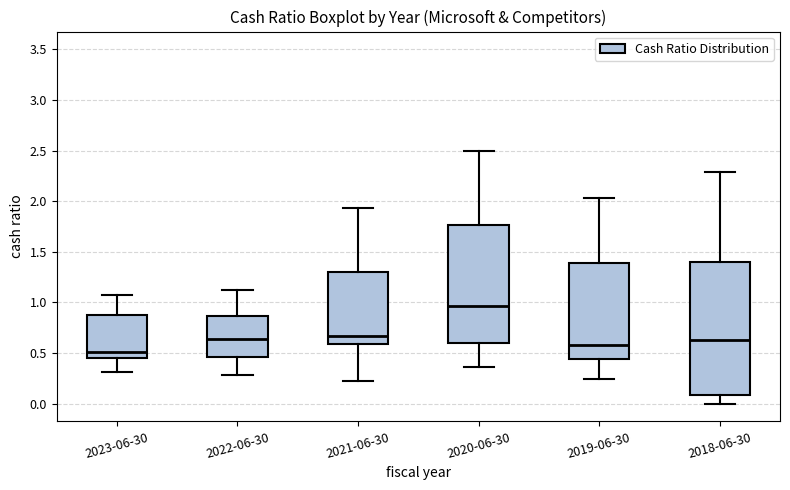

Which box has the lowest median line?

2023-06-30